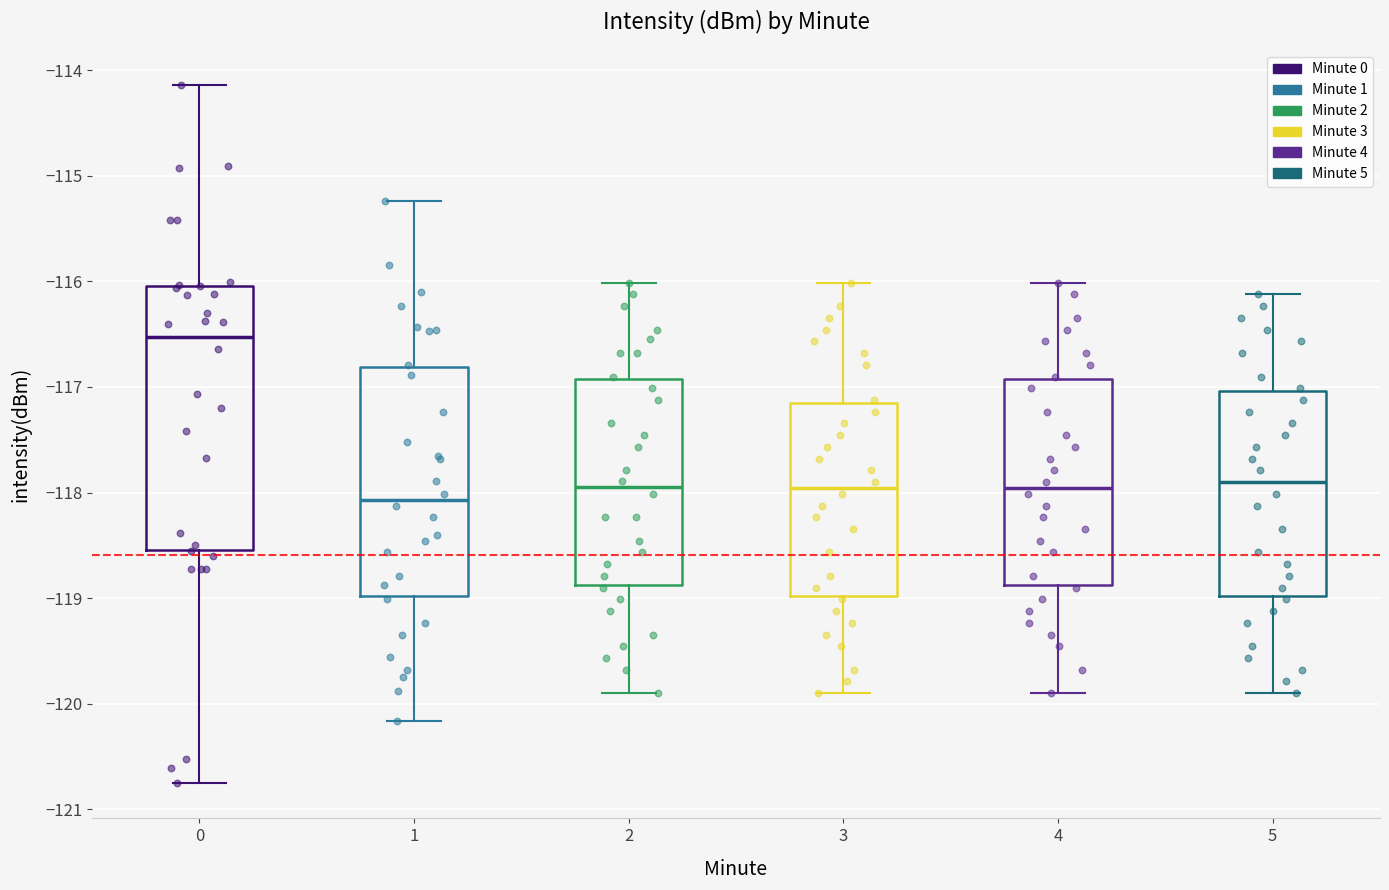

Where does the lower whisker of the box at x = 2 end on the y-axis? The values are not printed on the chart, so give them approximately, as read against the axis.

-119.9